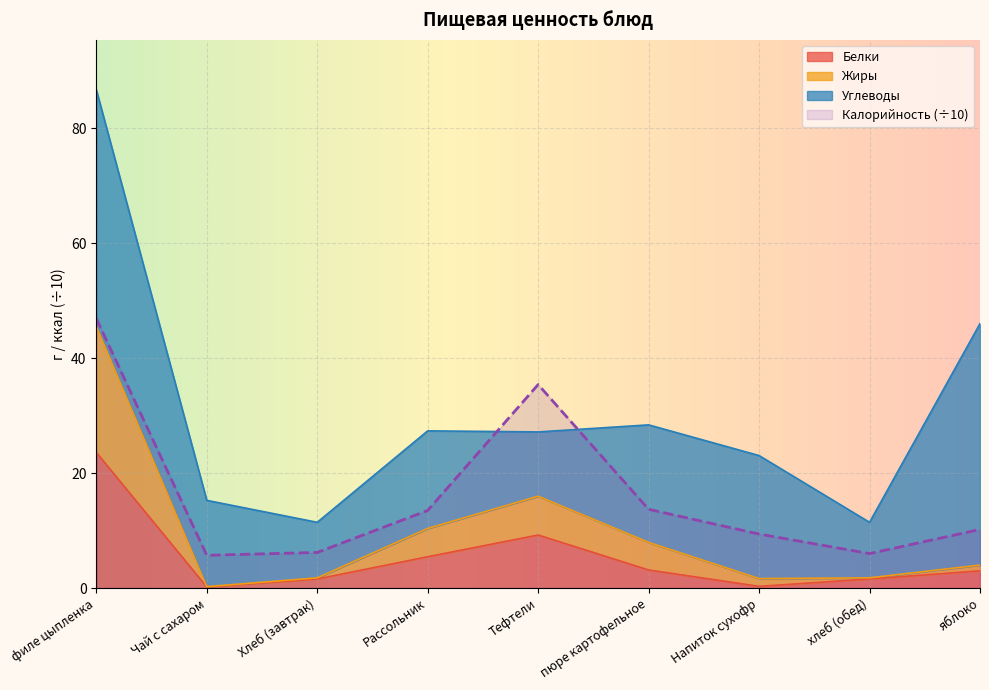

At which label is Калорийность closest to 26?

Тефтели